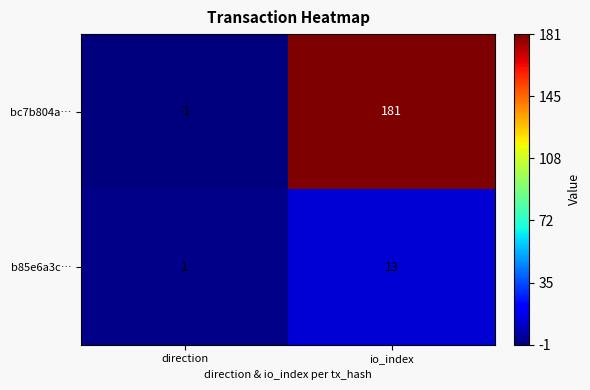

How many categories are shown in the chart?

2